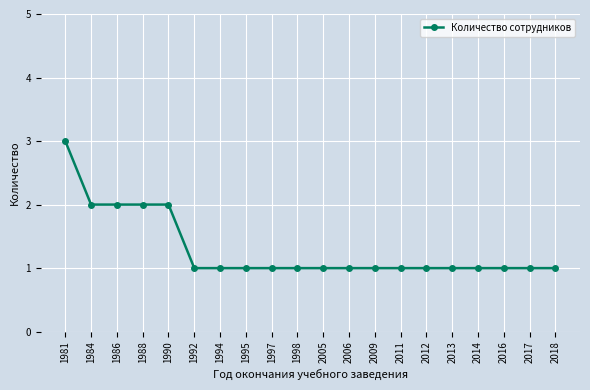

What is the difference between the second highest and second lowest values?

1